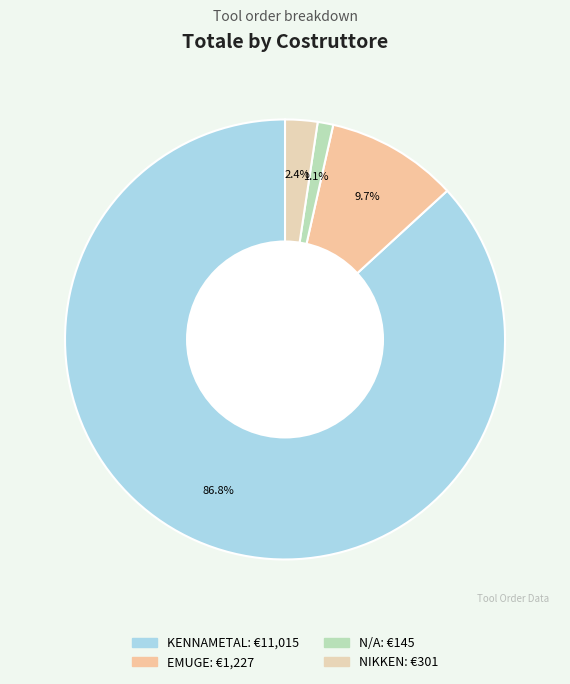

How many segments does this pie chart have?

4